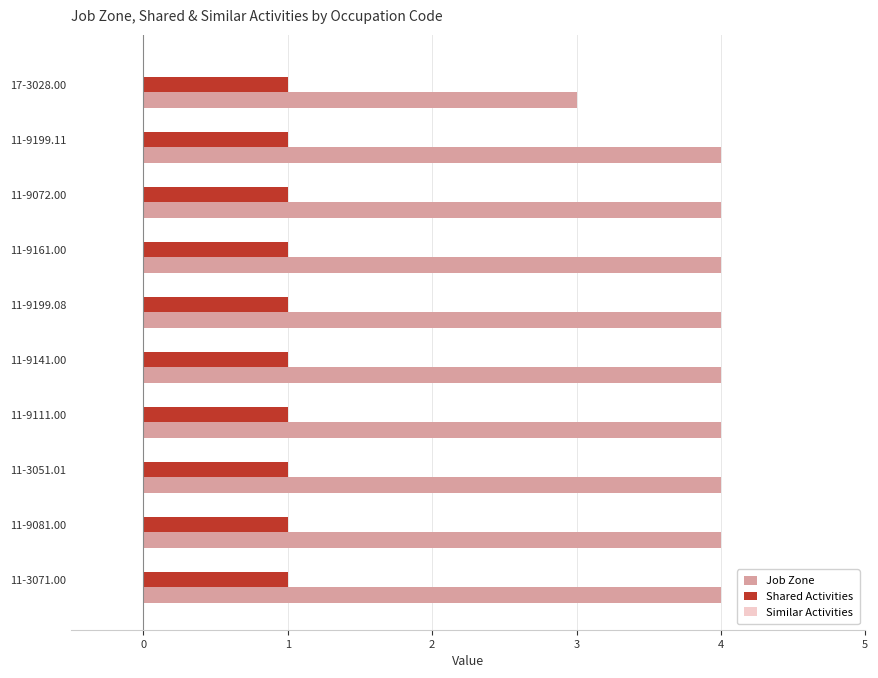

What is the smallest value displayed?

1